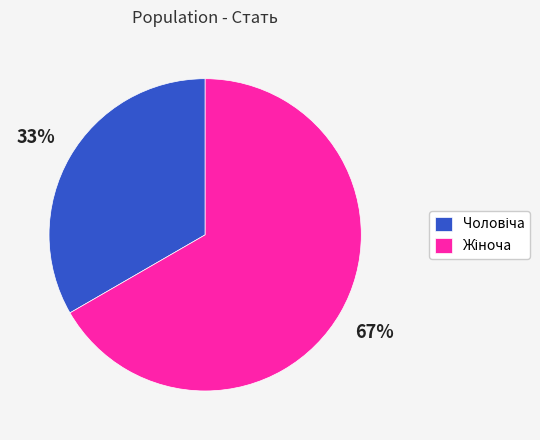

Is there any slice that represents more than half of the pie?

Yes